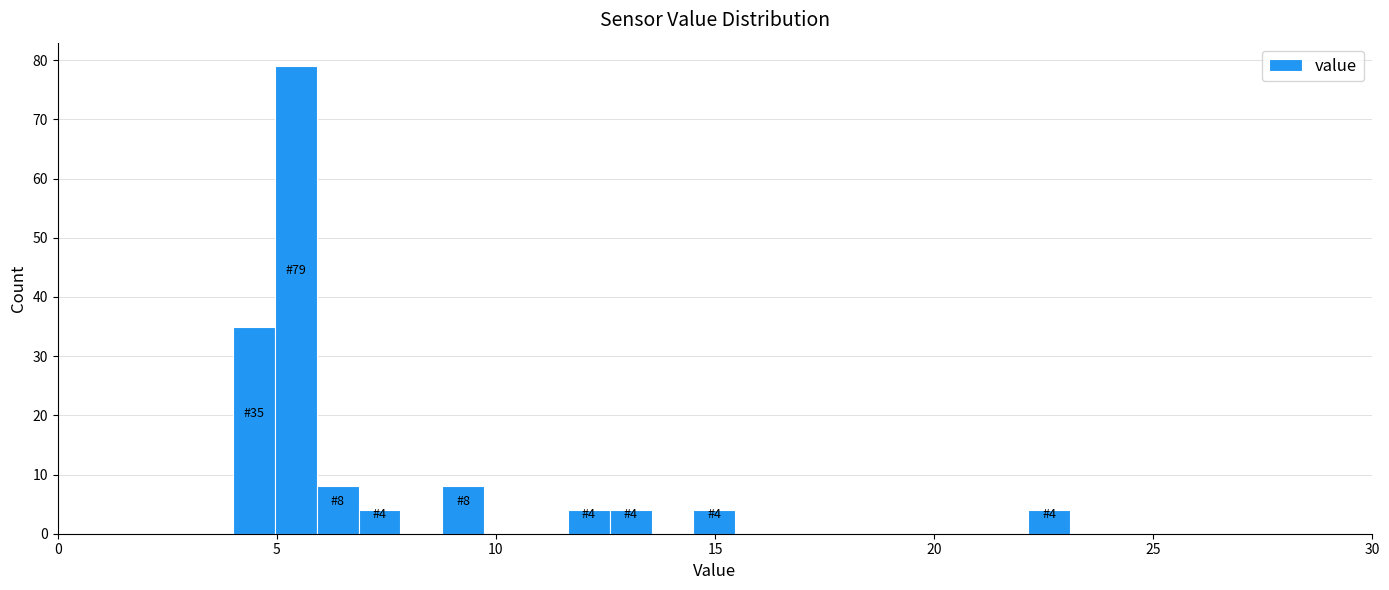

Around what value on the x-axis is the tallest bar? Give the approximate position of its centre, as read against the axis.

5.5